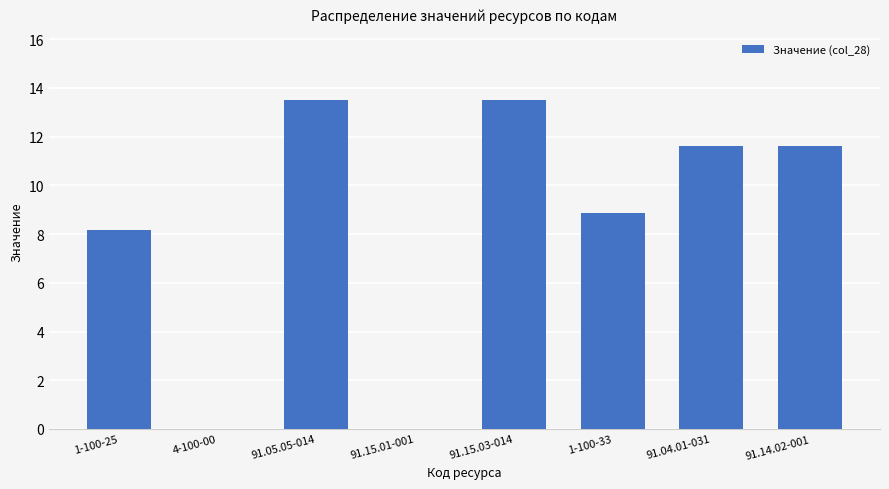

What is the sum of all values?

67.2